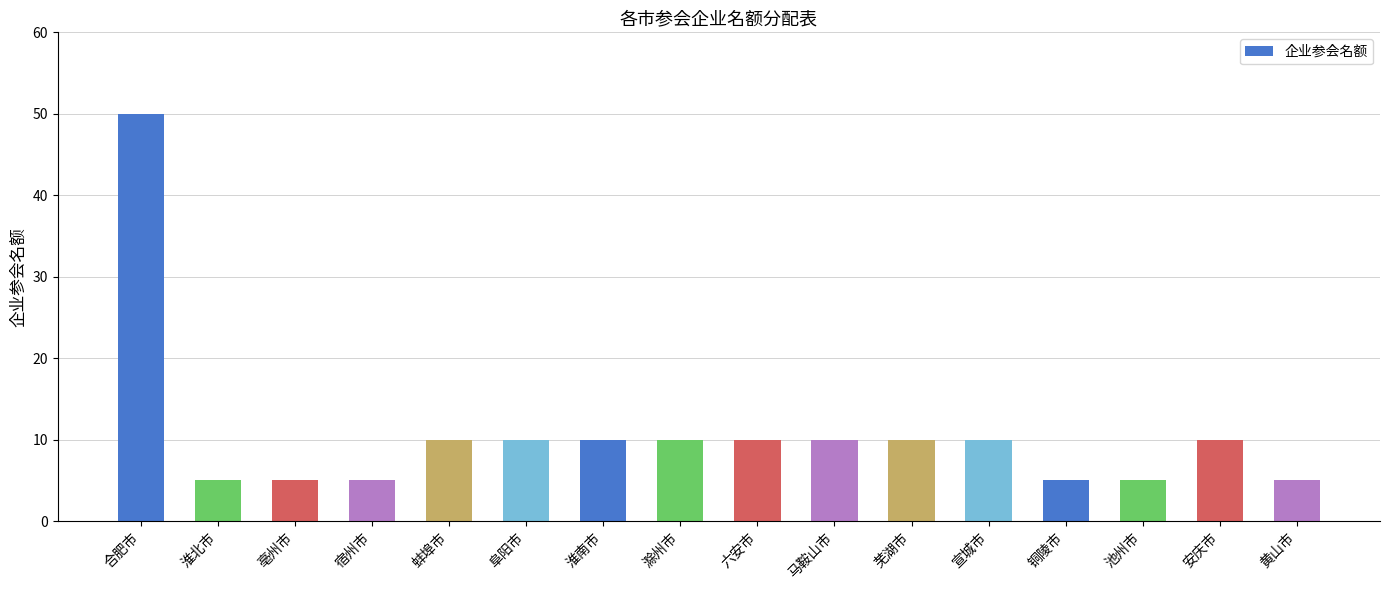

What position from the right is 芜湖市?

6